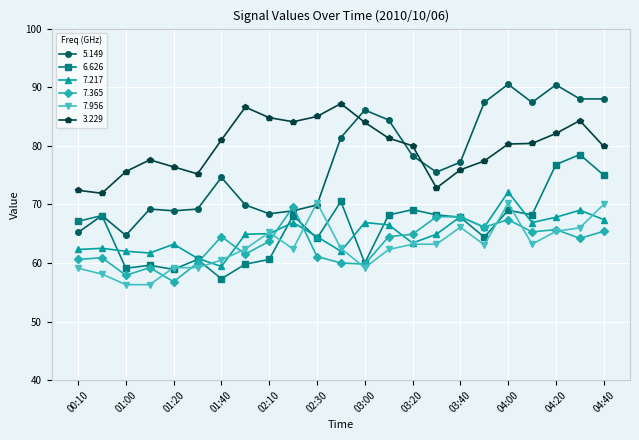

How many data points in 7.217 are less than 64?

9